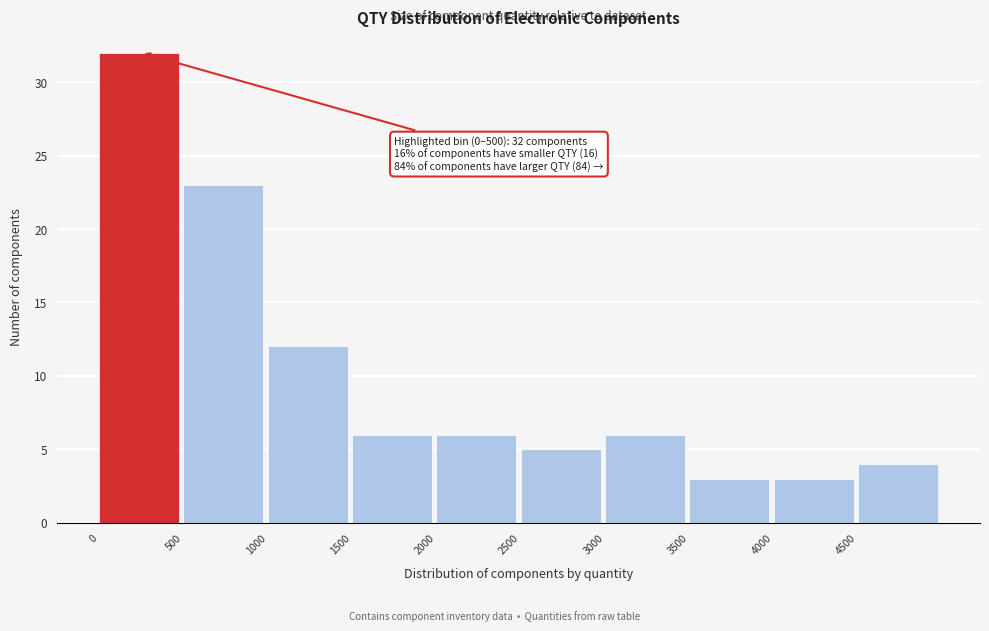

Which range on the x-axis has the tallest bar?

0 to 500